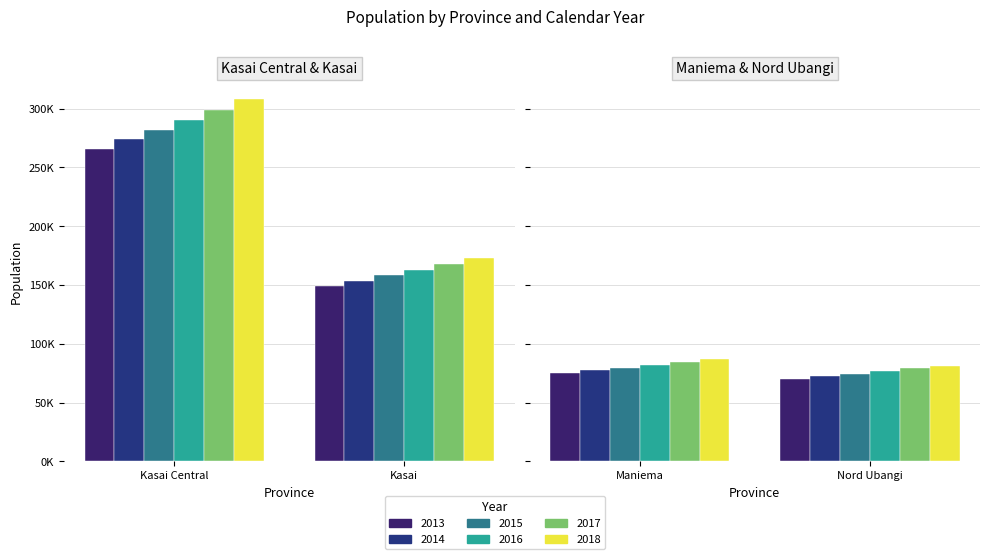

At which label does 2017 first exceed 167810?

Kasai Central